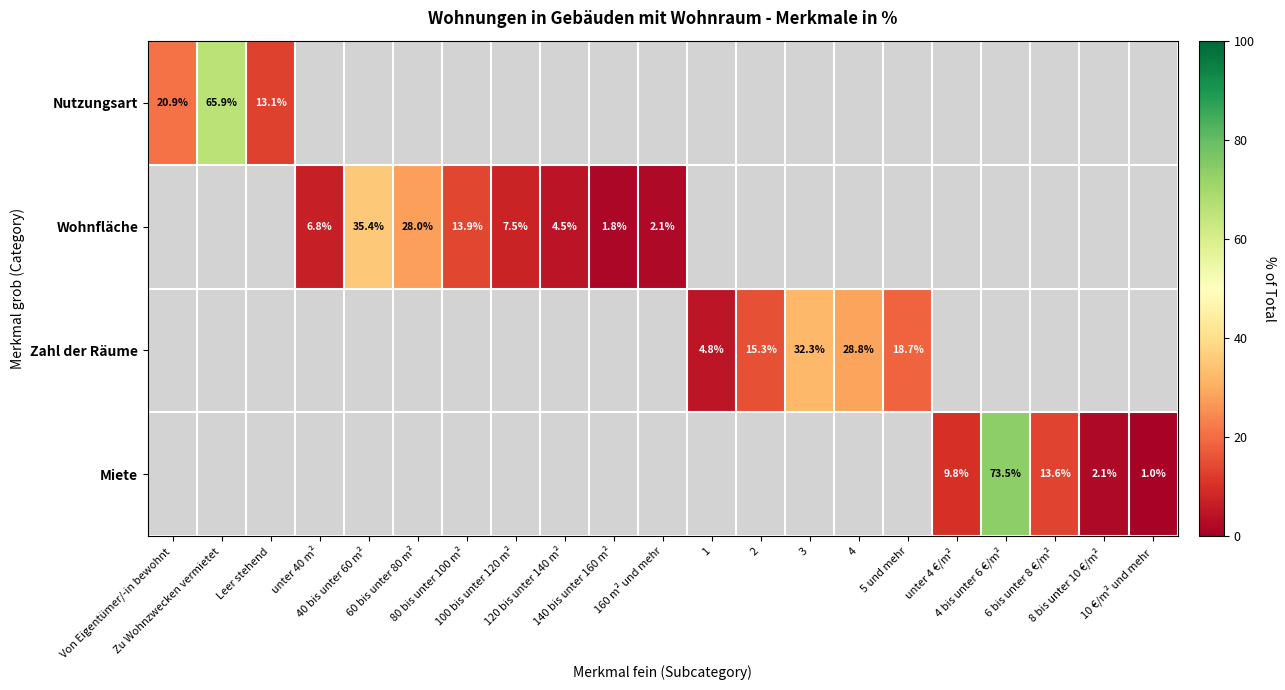

At how many categories does at least one series exceed 8?

13